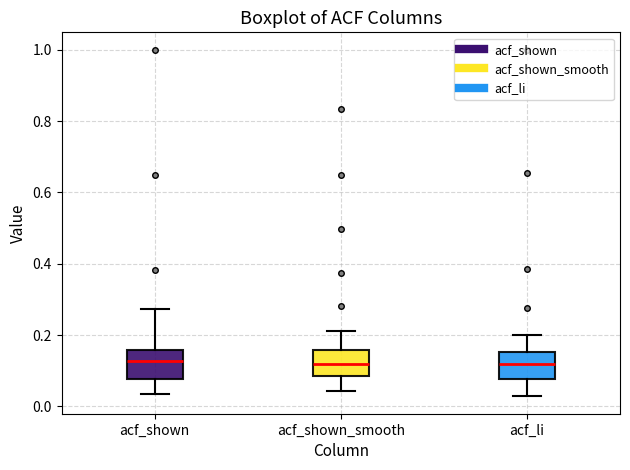

Reading left to right, transcribe this box plot: for each box, give where its median line is, the range the box spans, and where its two whiskers end, as read against the y-axis. The values are not printed on the chart, so give them approximately, as read against the axis.

acf_shown: median 0.12, box 0.08 to 0.16, whiskers 0.04 to 0.28
acf_shown_smooth: median 0.12, box 0.08 to 0.16, whiskers 0.04 to 0.22
acf_li: median 0.12, box 0.08 to 0.16, whiskers 0.02 to 0.20